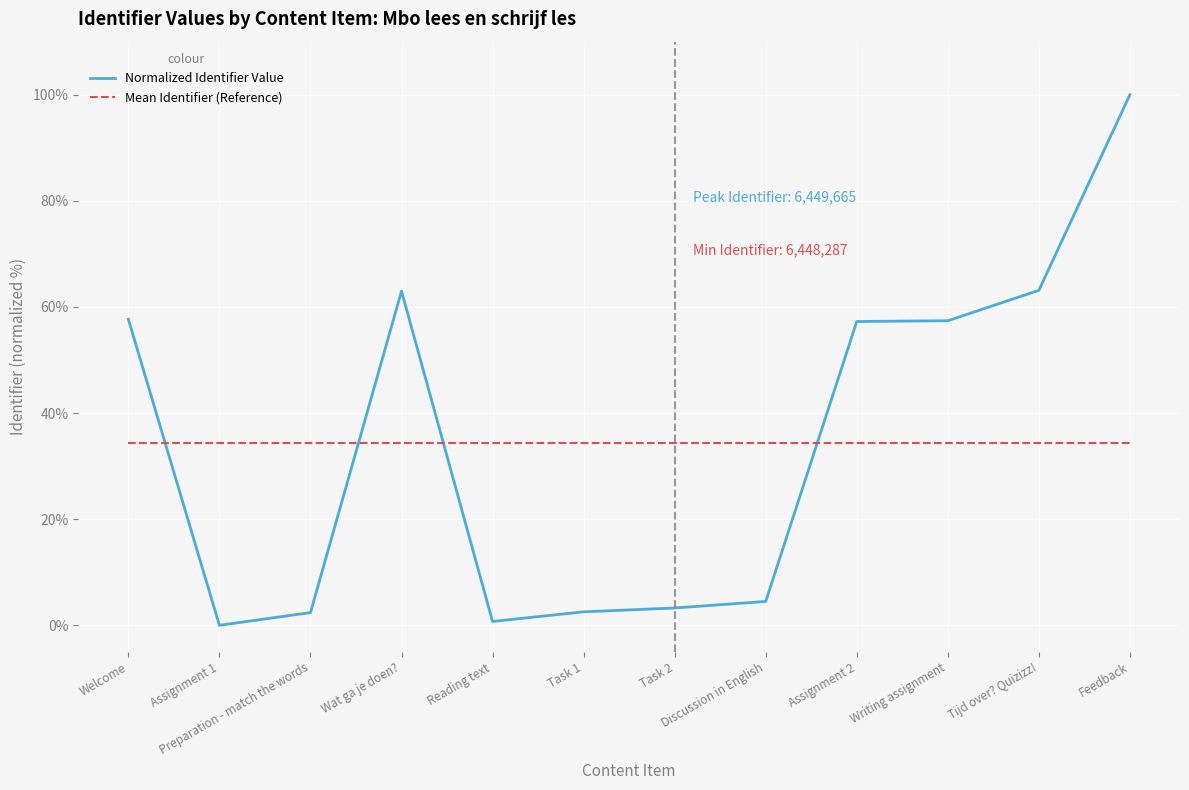

Between Task 2 and Tijd over? Quizizz!, which series saw the biggest shift?

Normalized Identifier Value